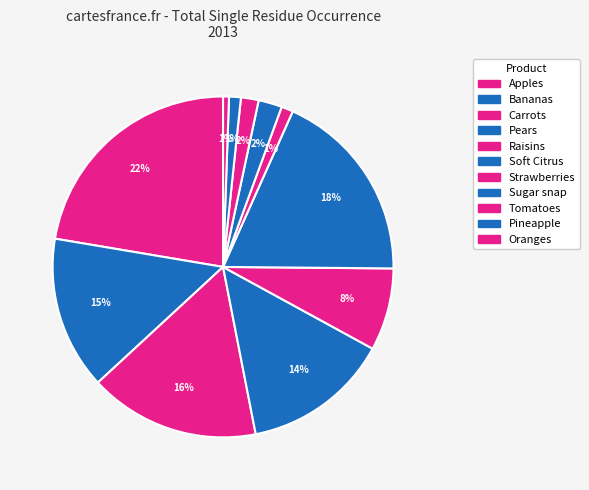

How many slices are in this pie chart?

11